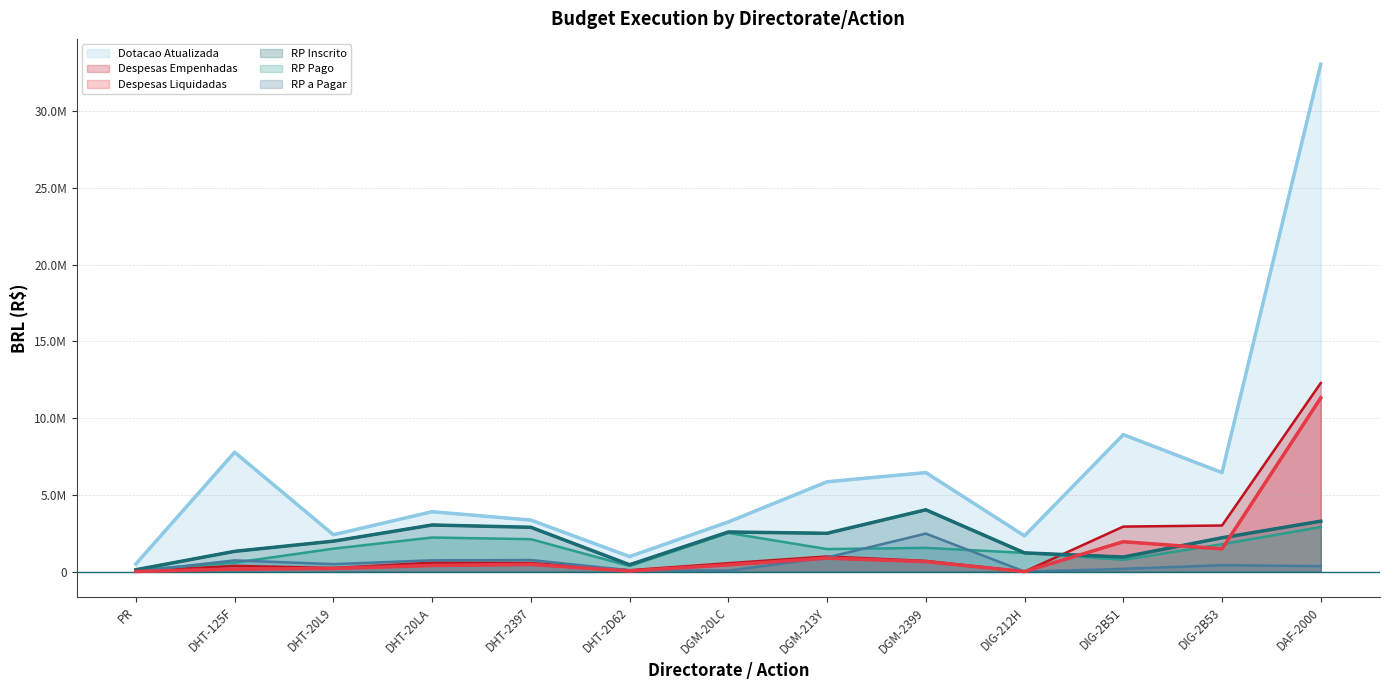

Which series has the widest spread of values?

Dotacao Atualizada (line)